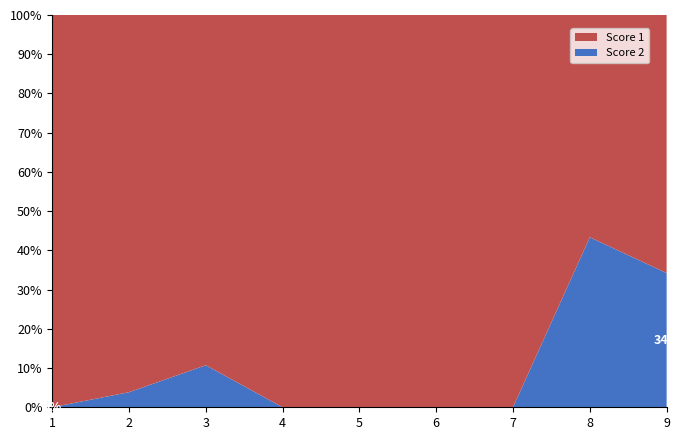

Reading left to right, list all the values displayed in this chart.

Score 2: 1=0	2=1	3=3	4=0	5=0	6=0	7=0	8=13	9=13
Score 1: 1=25	2=25	3=25	4=25	5=25	6=25	7=25	8=17	9=25